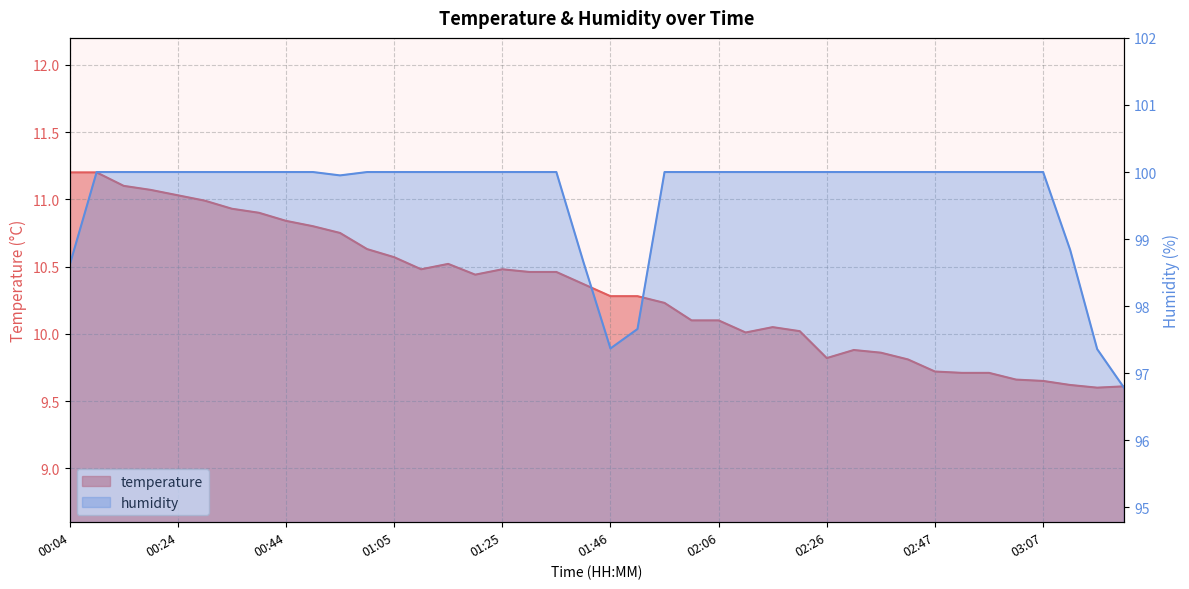

What is the label of the 18th point from the left?

01:30